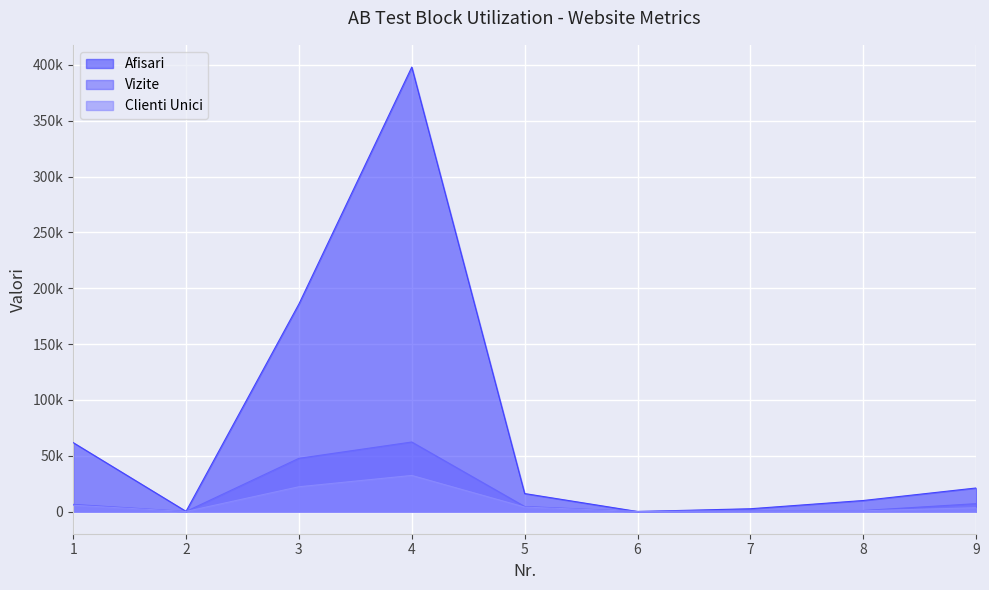

What is the value of the Vizite point at the 9th from the left?

7026